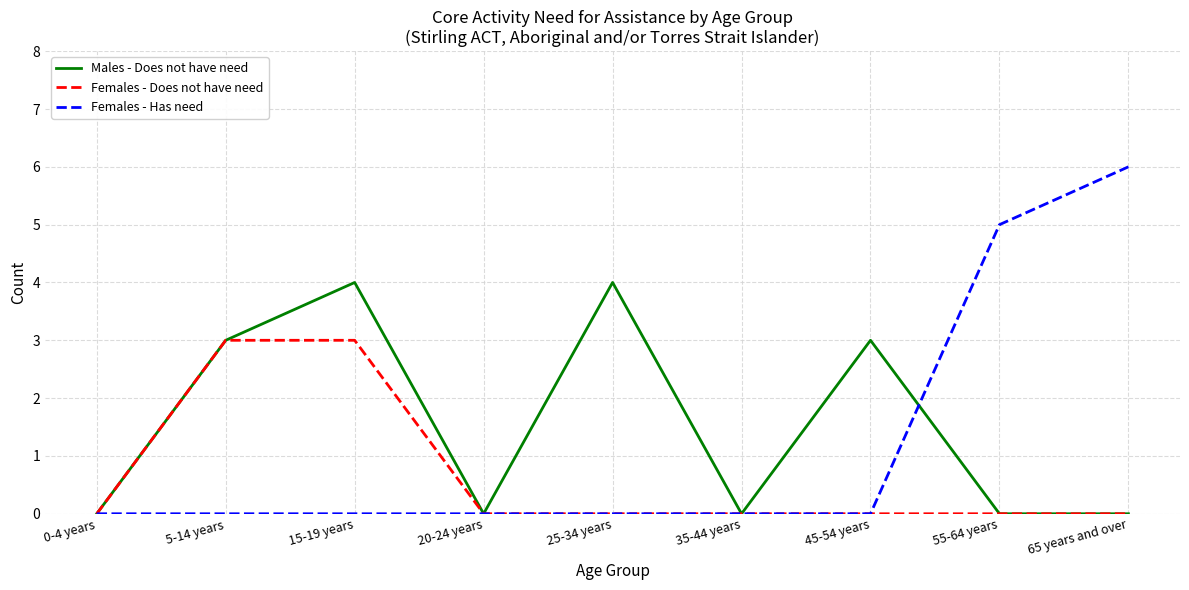

What are all the series names shown in the legend?

Males - Does not have need, Females - Does not have need, Females - Has need